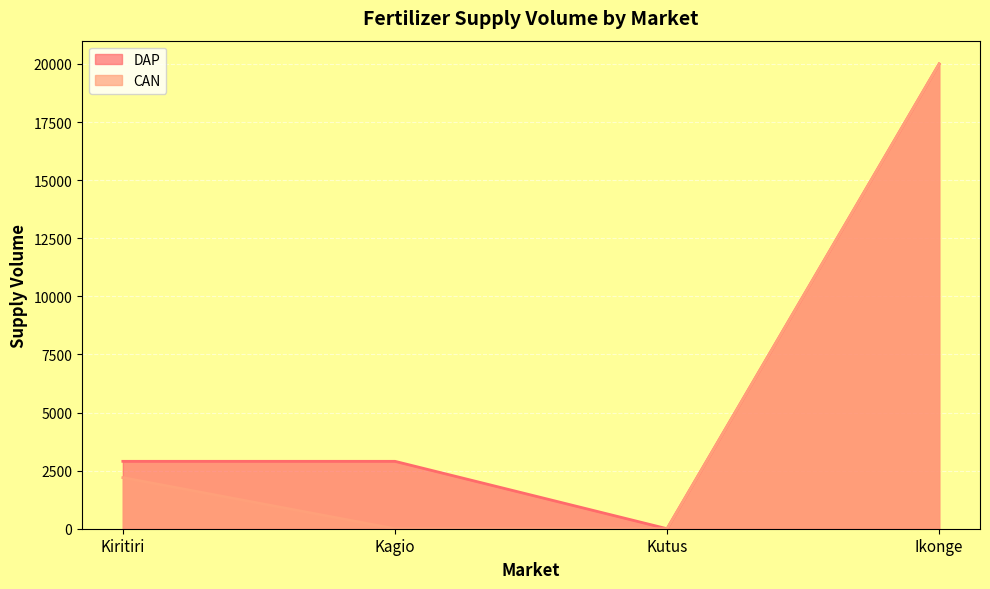

How many values in CAN are above zero?

2